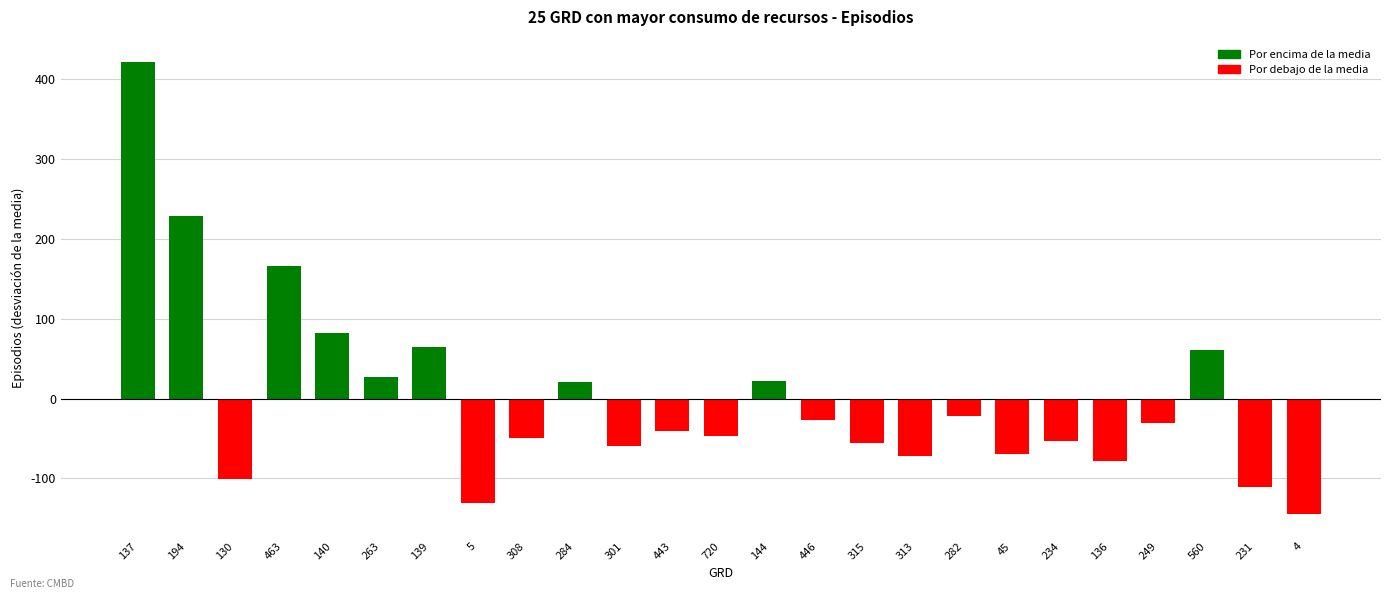

At which label is the value closest to 138?

463